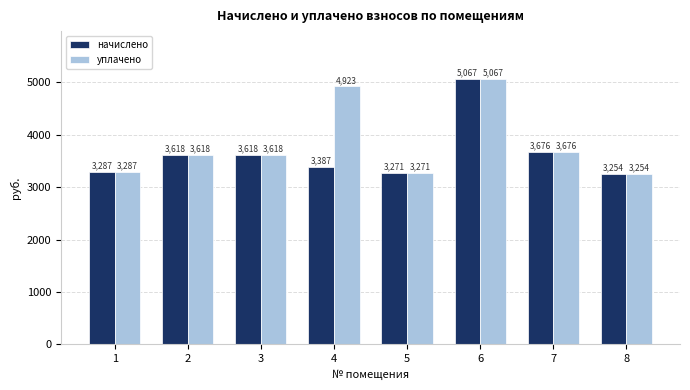

Is it true that уплачено equals 5067.4 at 6?

True